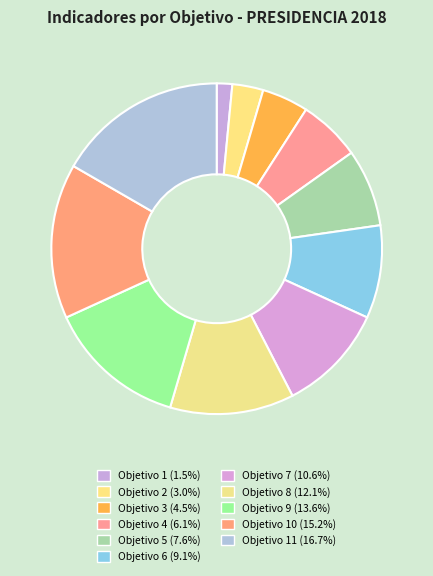

What is the largest slice in the pie chart?

Objetivo 11